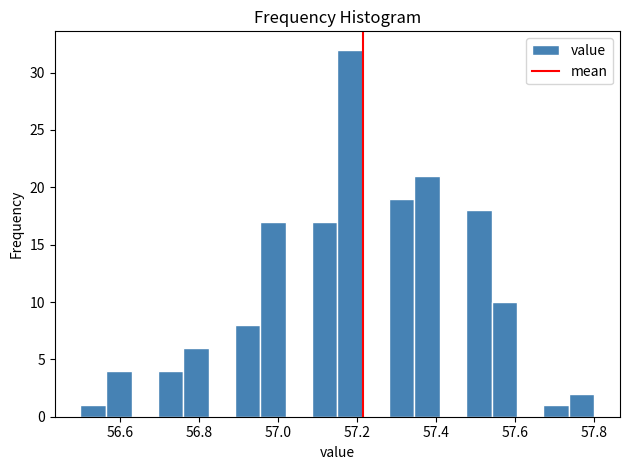

Around what value on the x-axis is the tallest bar? Give the approximate position of its centre, as read against the axis.

57.18